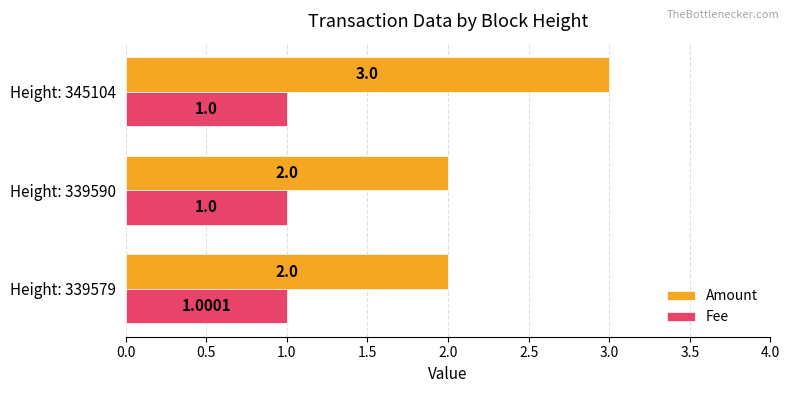

List the series in order of their overall mean, lowest first.

Fee, Amount